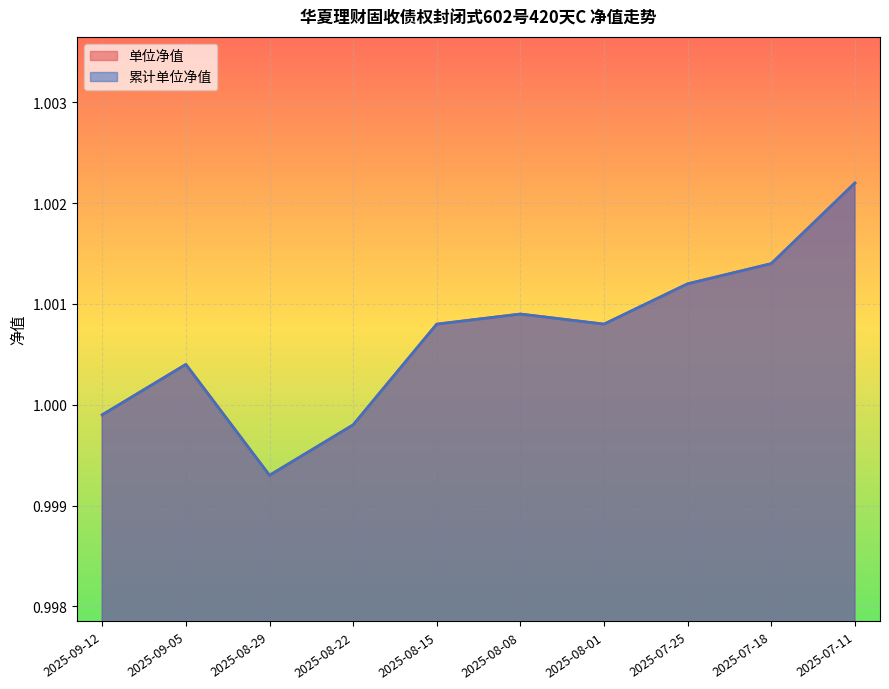

Read the 累计单位净值 value at 2025-07-25.

1.0